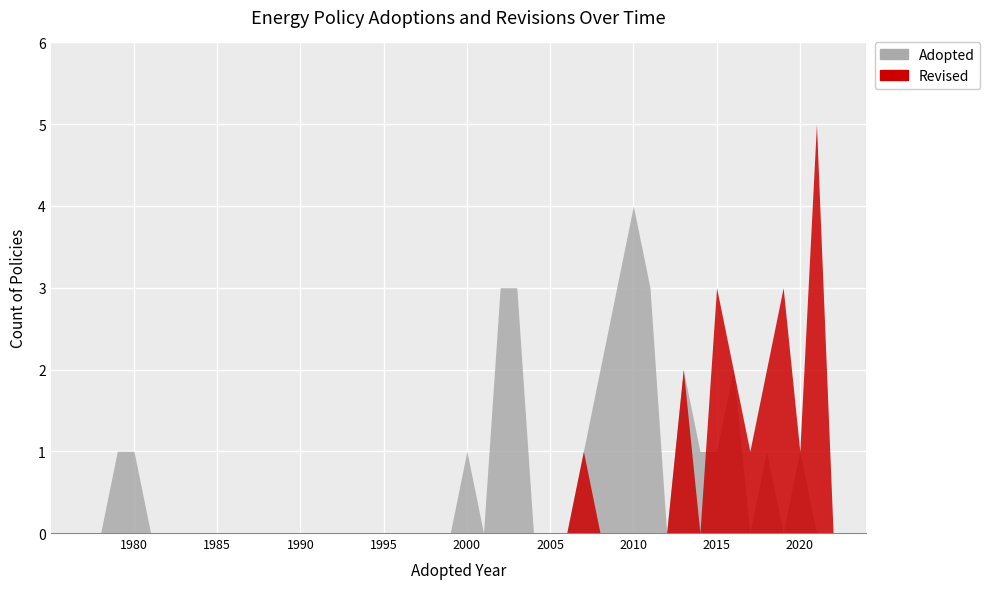

Where does the Adopted series first go above 2010?

19